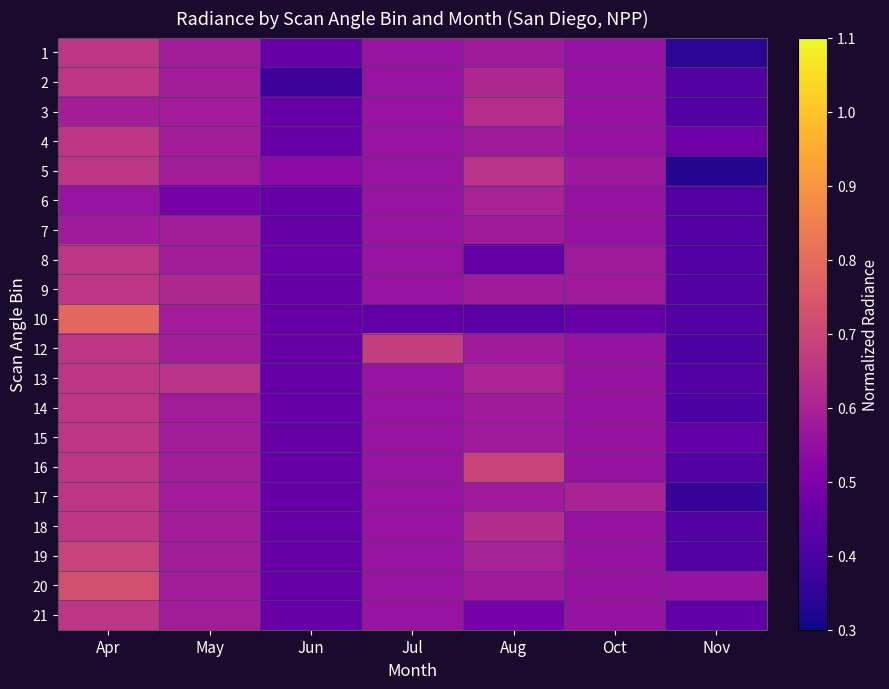

At which category does the chart reach its peak across all series?

Apr